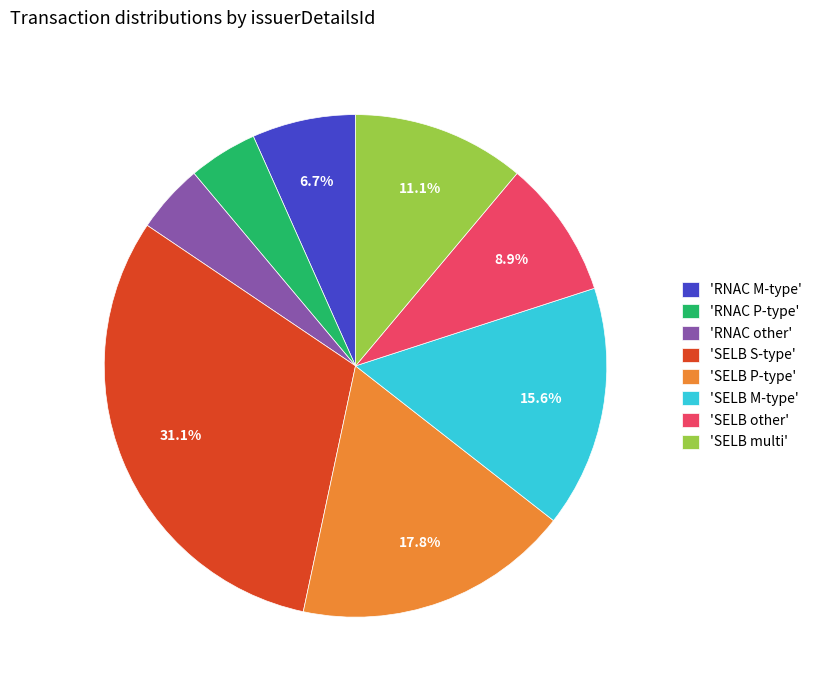

What is the largest slice in the pie chart?

'SELB S-type'